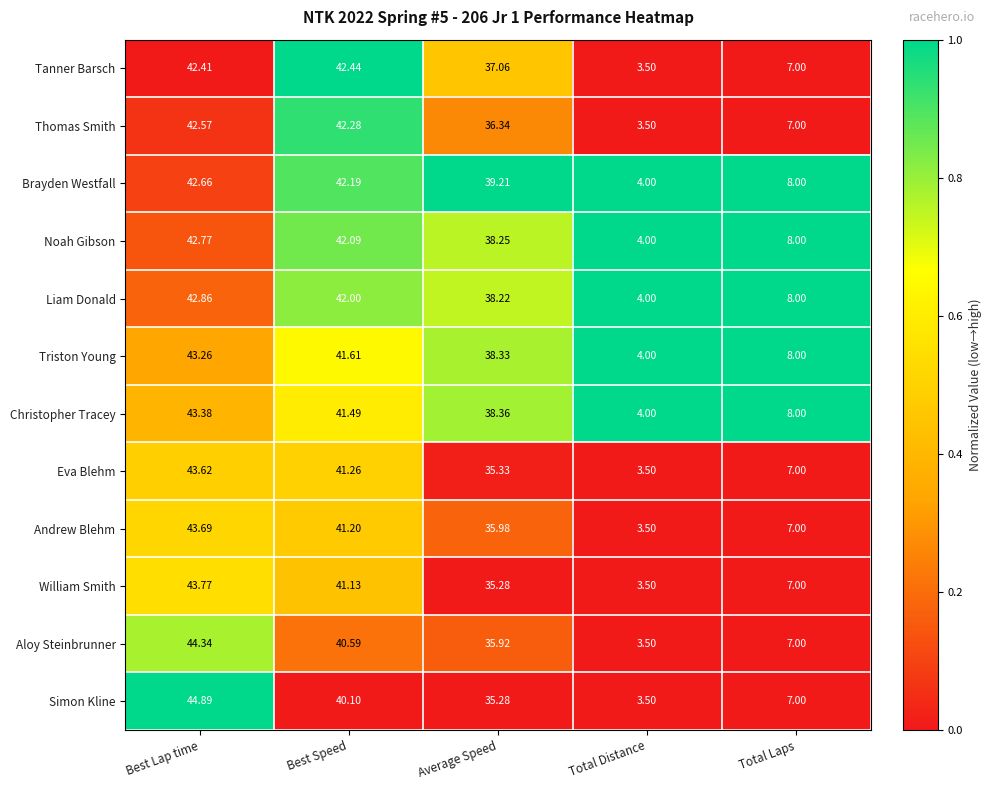

Which category has the highest value across all series?

Best Lap time